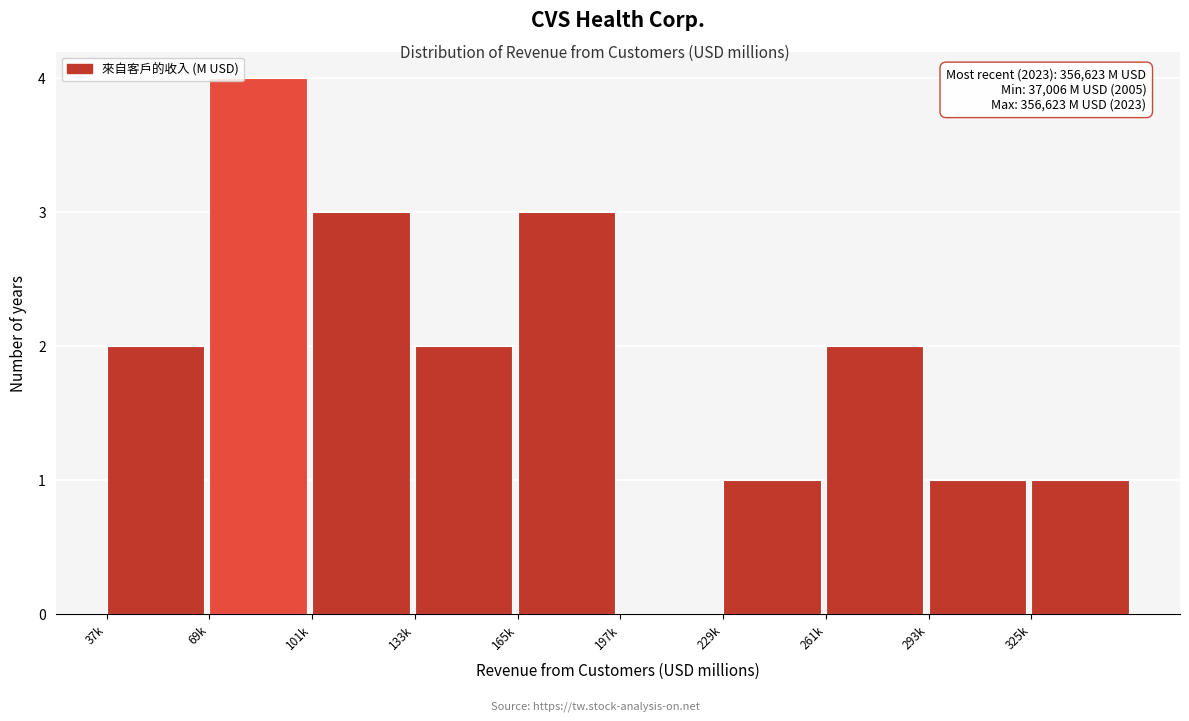

Reading left to right, transcribe all the data shown in this chart.

37k=2	69k=4	101k=3	133k=2	165k=3	197k=0	229k=1	261k=2	293k=1	325k=1